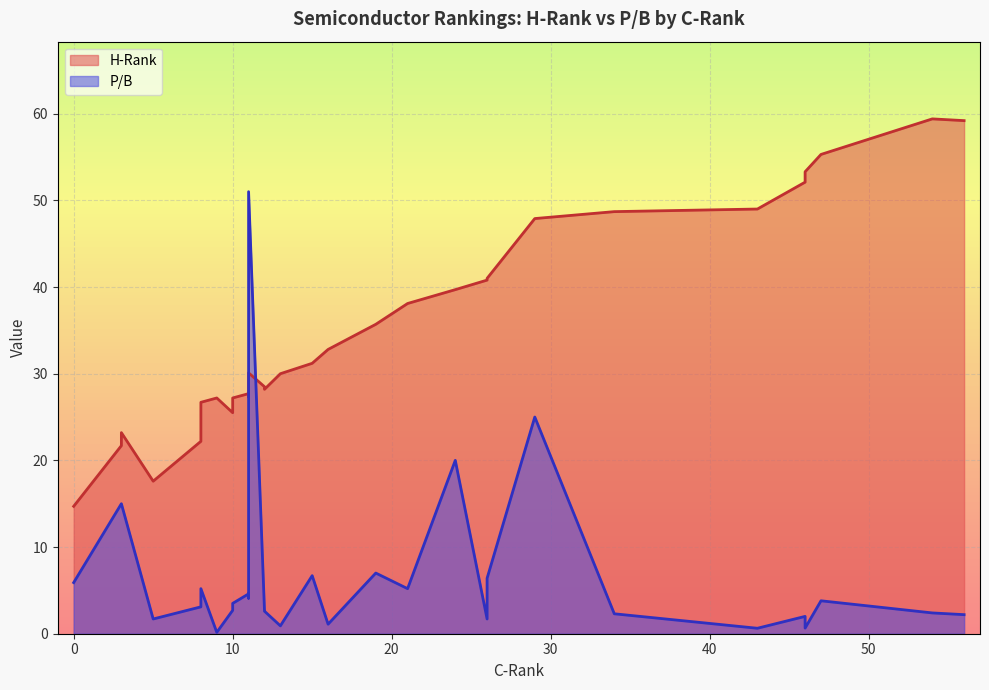

How many values in the P/B series exceed 3?

16